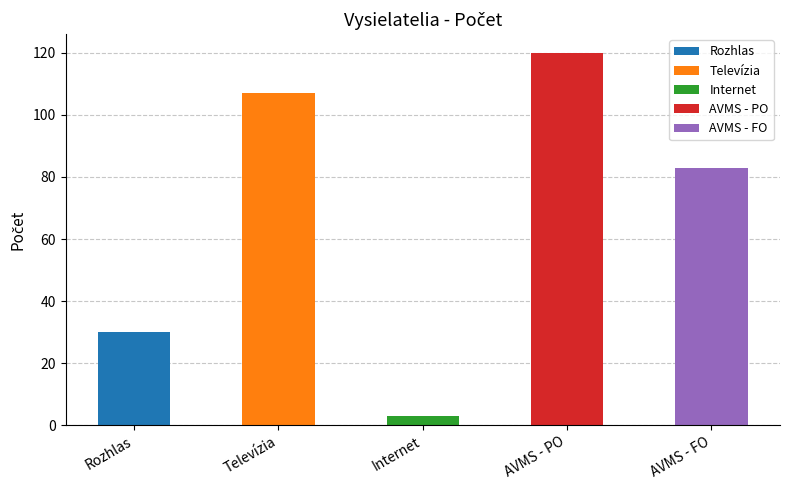

The chart shows a value of 14 at Rozhlas. True or false?

False